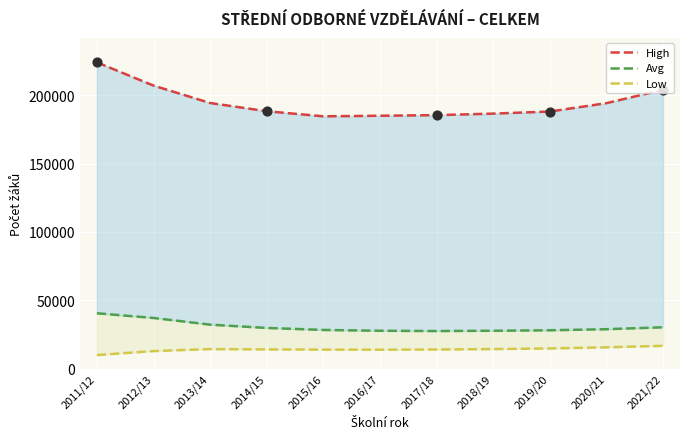

At which category is the sum across all series the highest?

2011/12